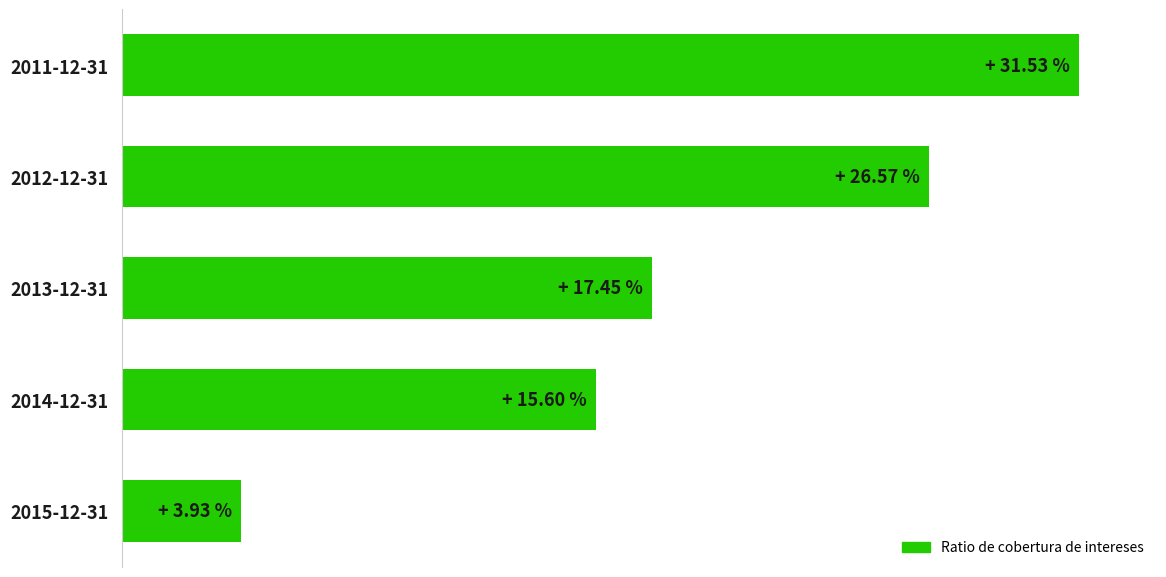

List the labels in order of value, smallest first.

2015-12-31, 2014-12-31, 2013-12-31, 2012-12-31, 2011-12-31